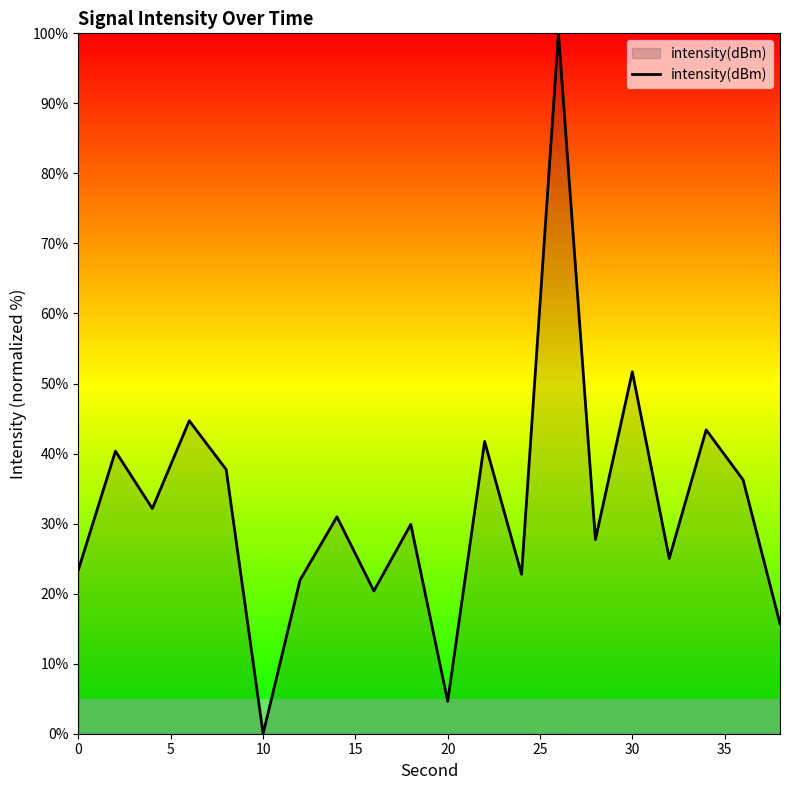

What is the maximum value shown in the chart?

100.0